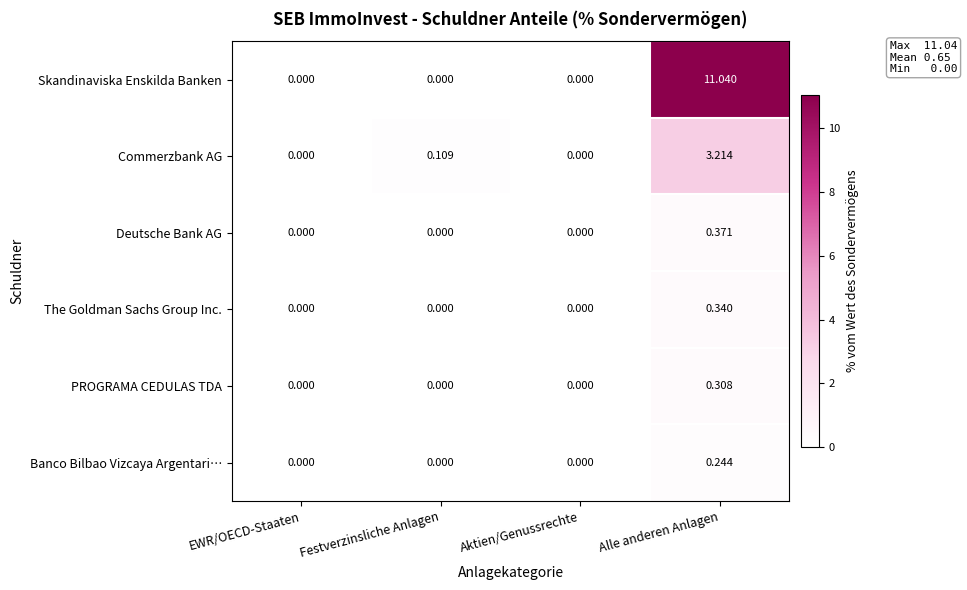

Which series has the widest spread of values?

Skandinaviska Enskilda Banken